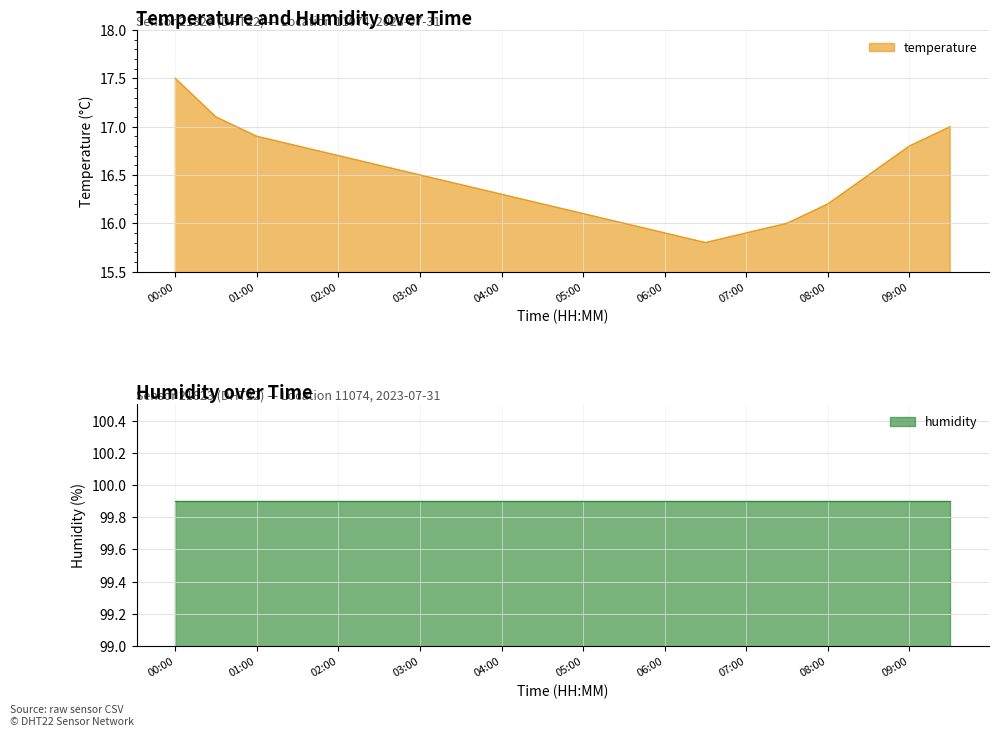

True or false: the data shows 27.4 at 05:30.

False